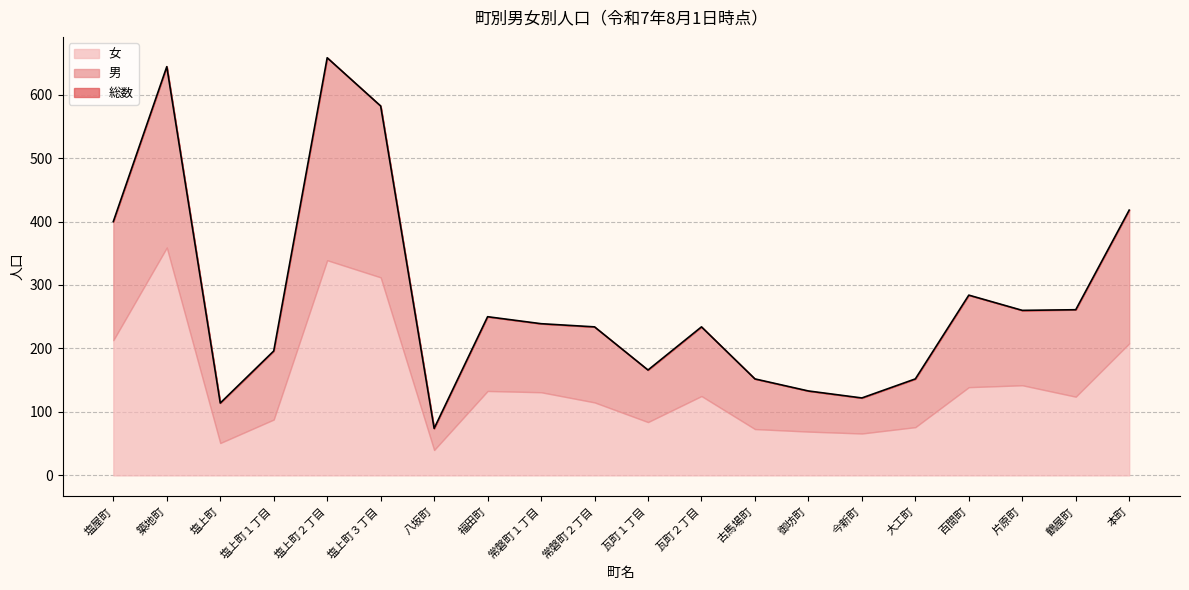

At which label does 男 reach its minimum?

八坂町